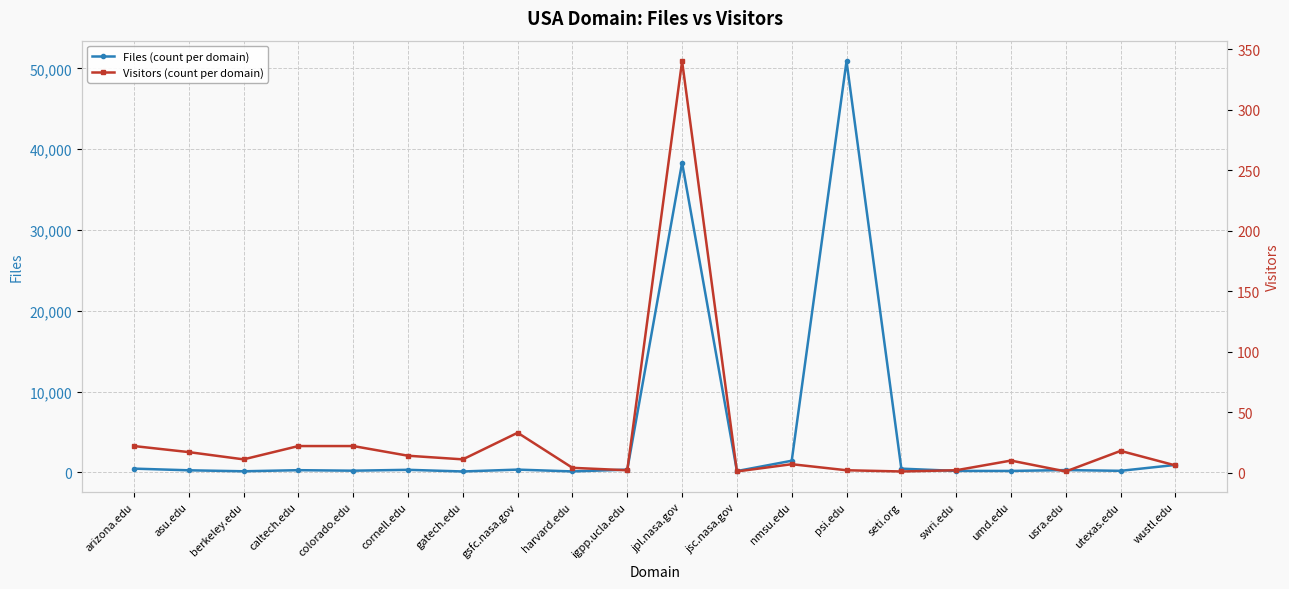

True or false: Files (count per domain) and Visitors (count per domain) intersect in this chart.

False